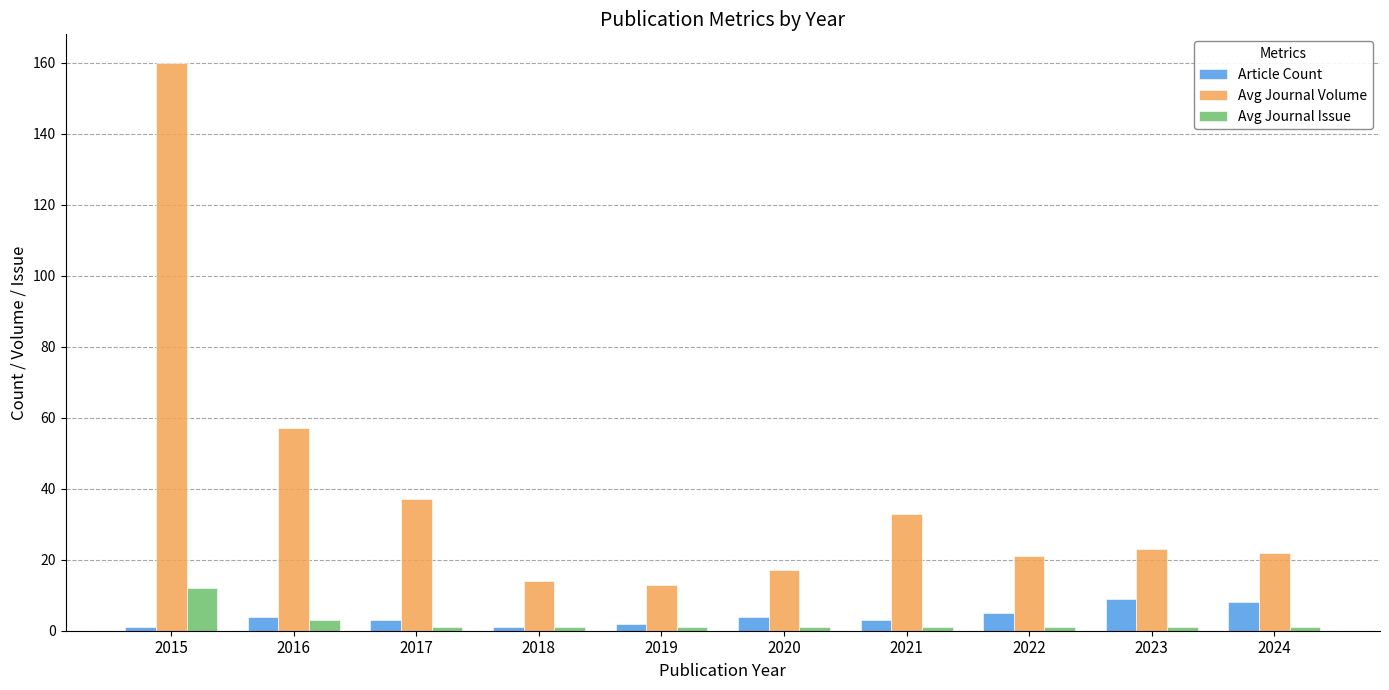

What is the difference between the maximum and minimum values in the Avg Journal Issue series?

11